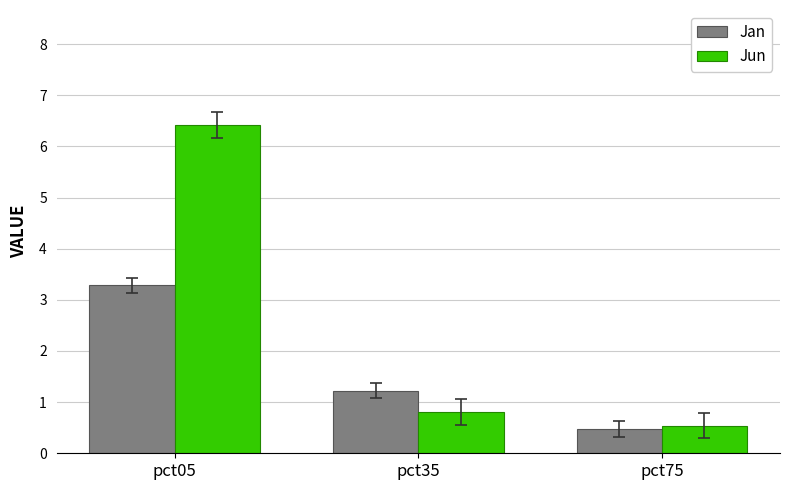

Count the number of data series in this chart.

2